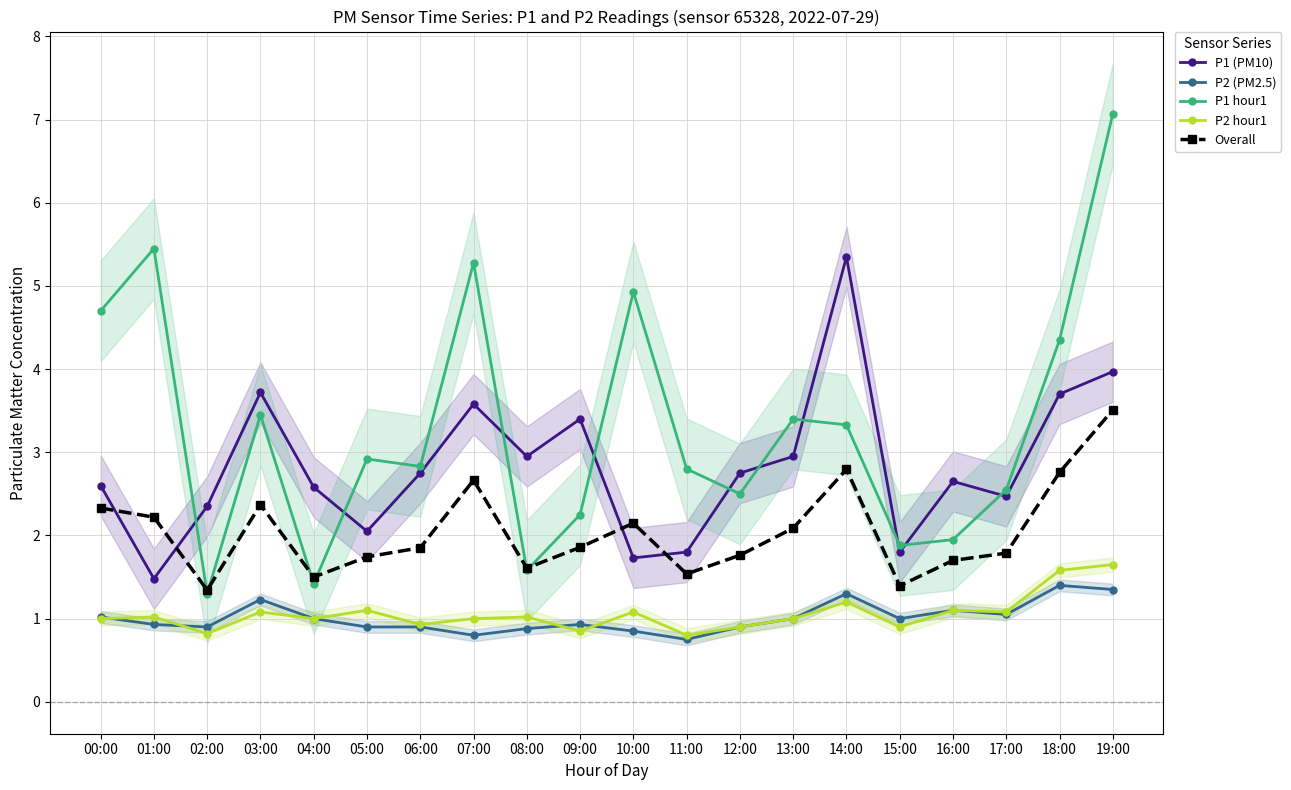

What is the difference between the maximum and minimum values in the P1 hour1 series?

5.8